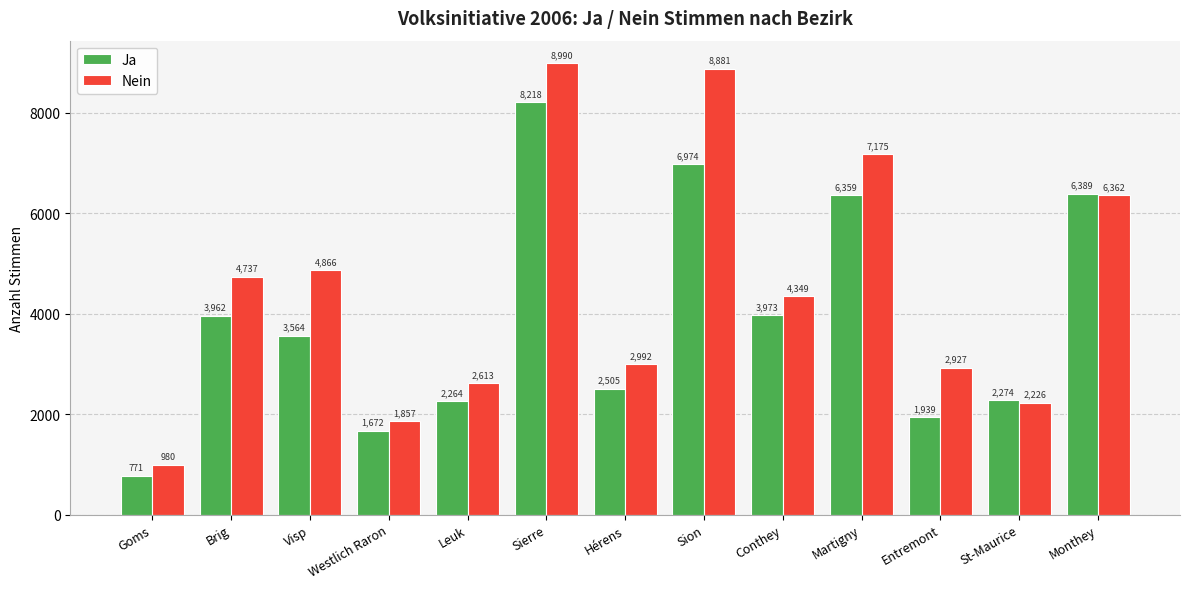

True or false: Ja has a value of 771 at Goms.

True